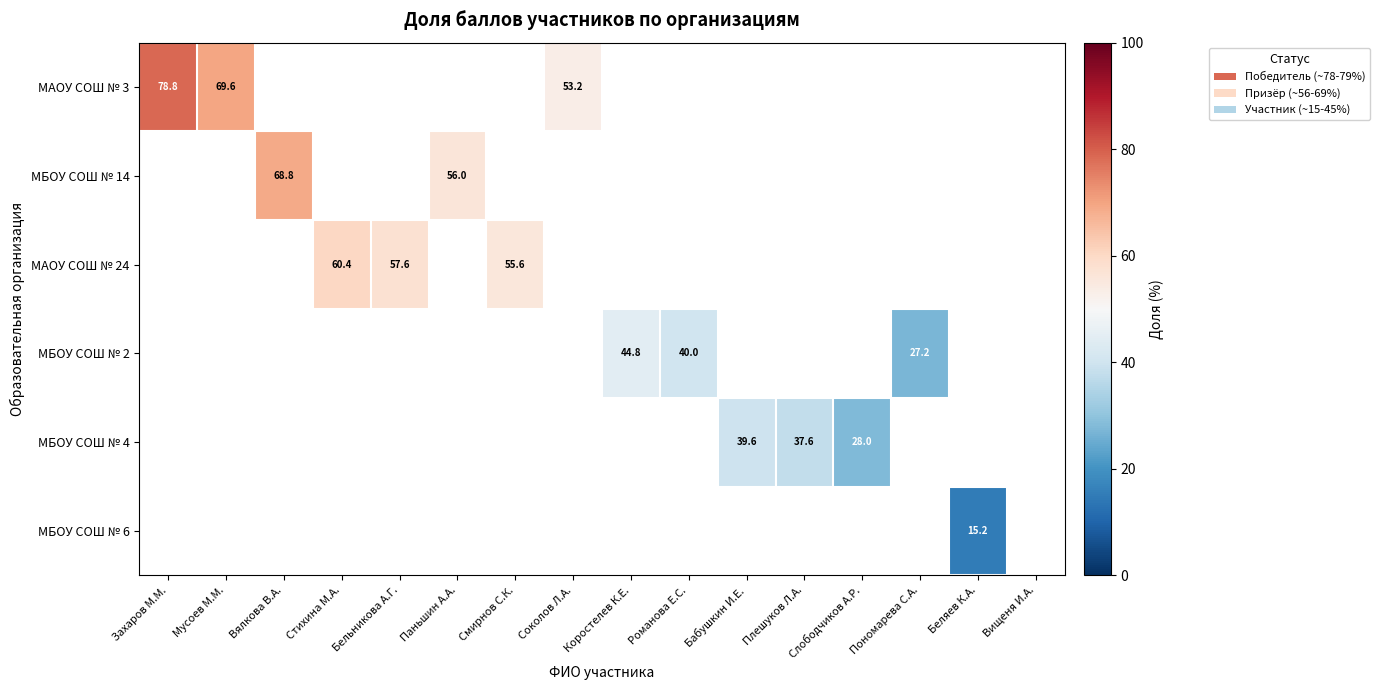

At which category does the chart reach its minimum across all series?

Беляев К.А.